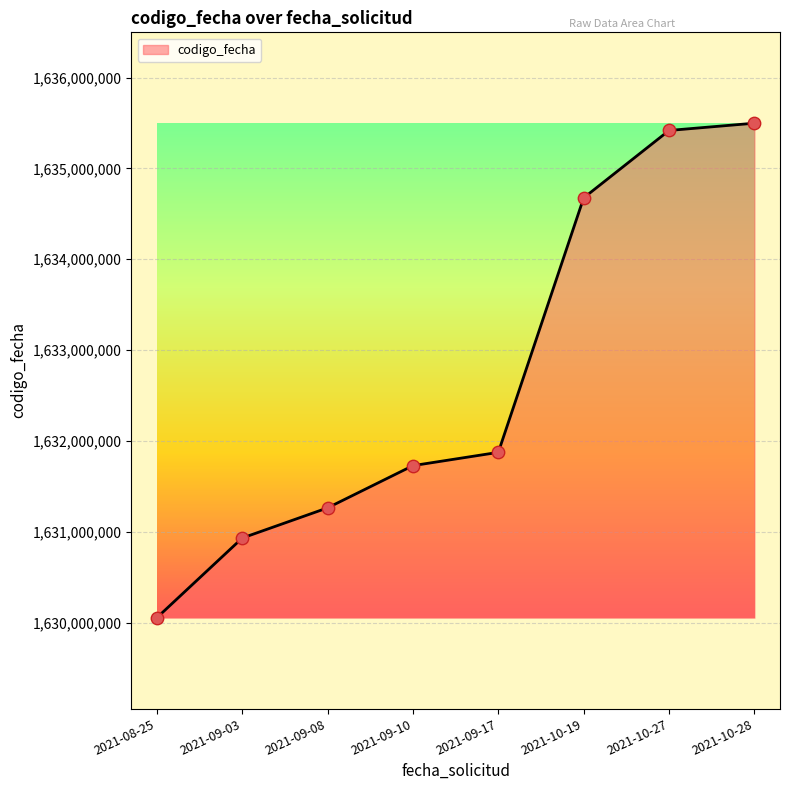

What is the ratio of the value at 2021-09-08 to the value at 2021-09-17?

1.0